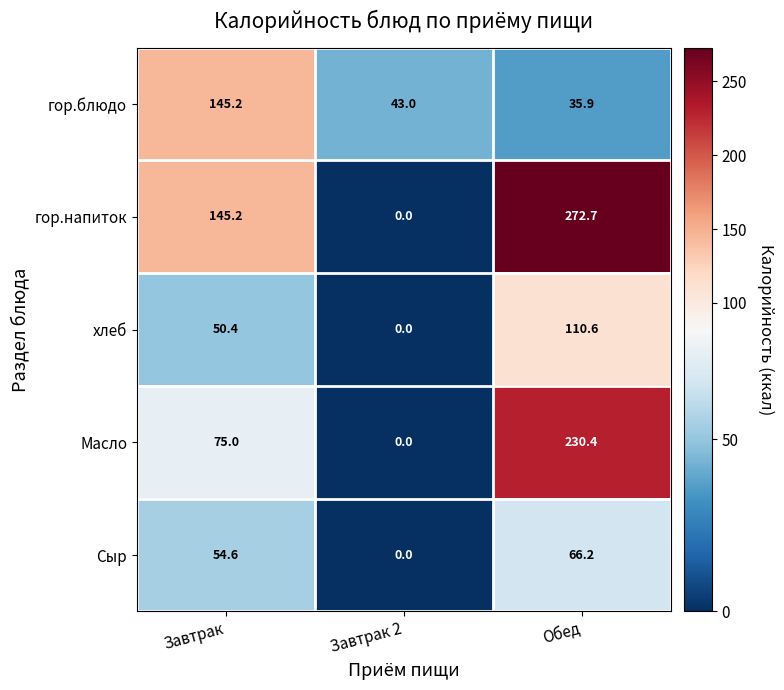

How many data points in хлеб are less than 50?

1